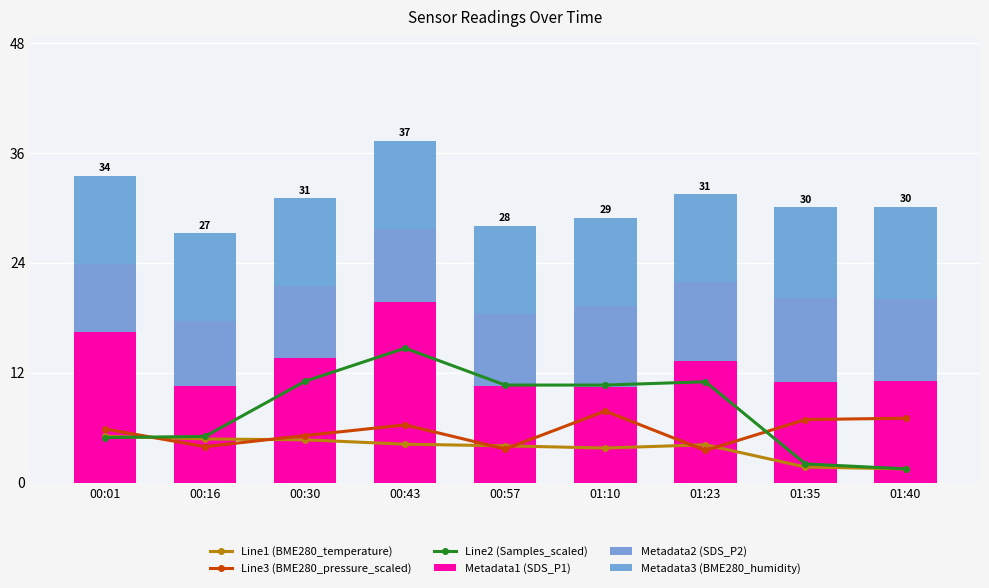

What is the average value of the Metadata1 (SDS_P1) series?

13.0